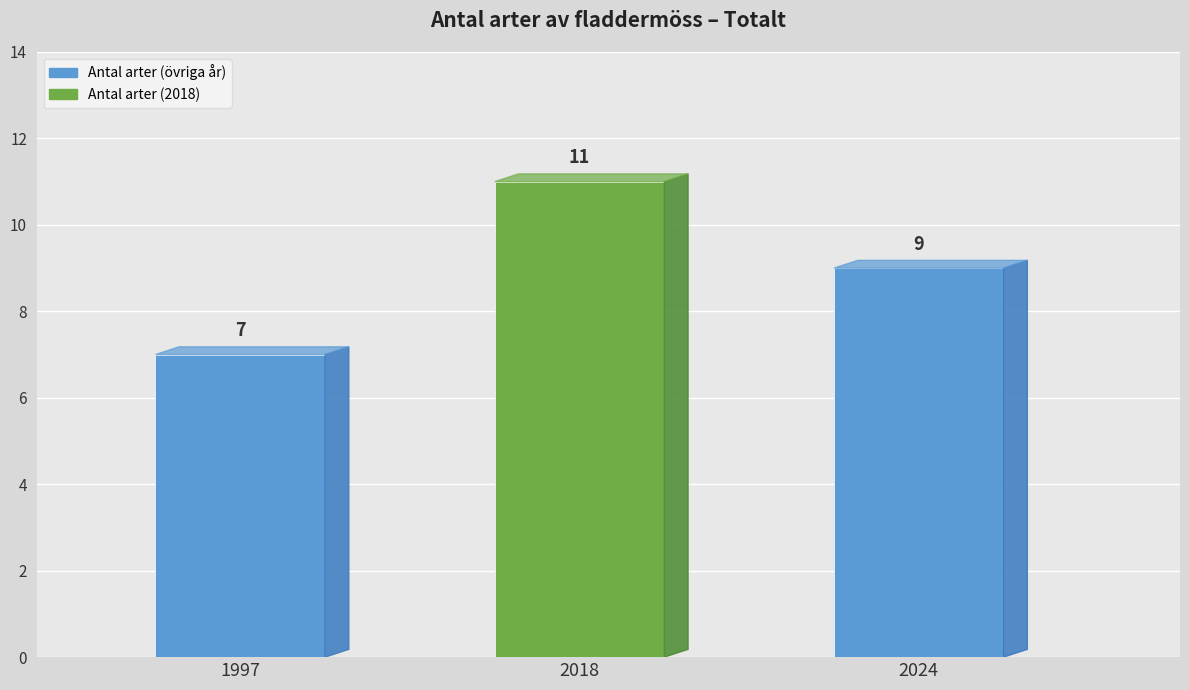

What is the average value?

9